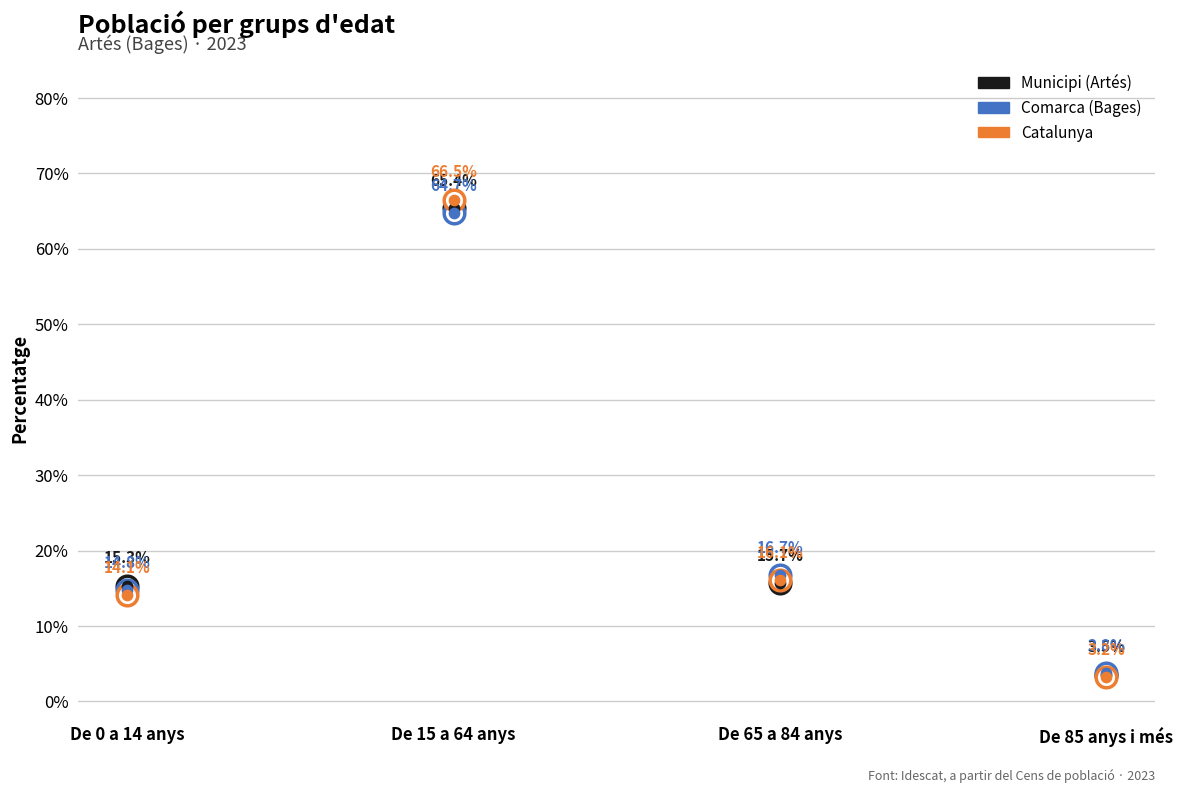

Which series reaches the maximum Y coordinate?

Catalunya